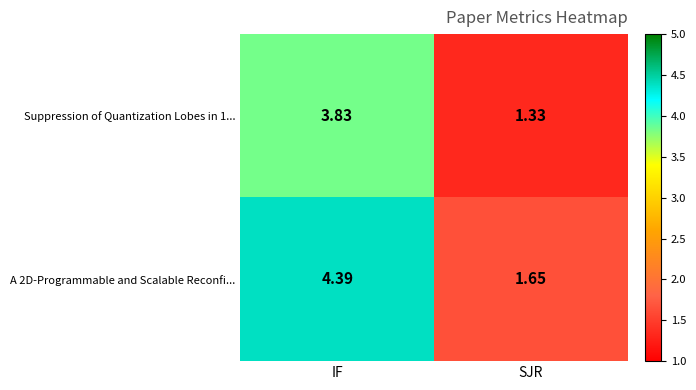

Rank the series by their maximum value, from lowest to highest.

Suppression of Quantization Lobes in 1..., A 2D-Programmable and Scalable Reconfi...